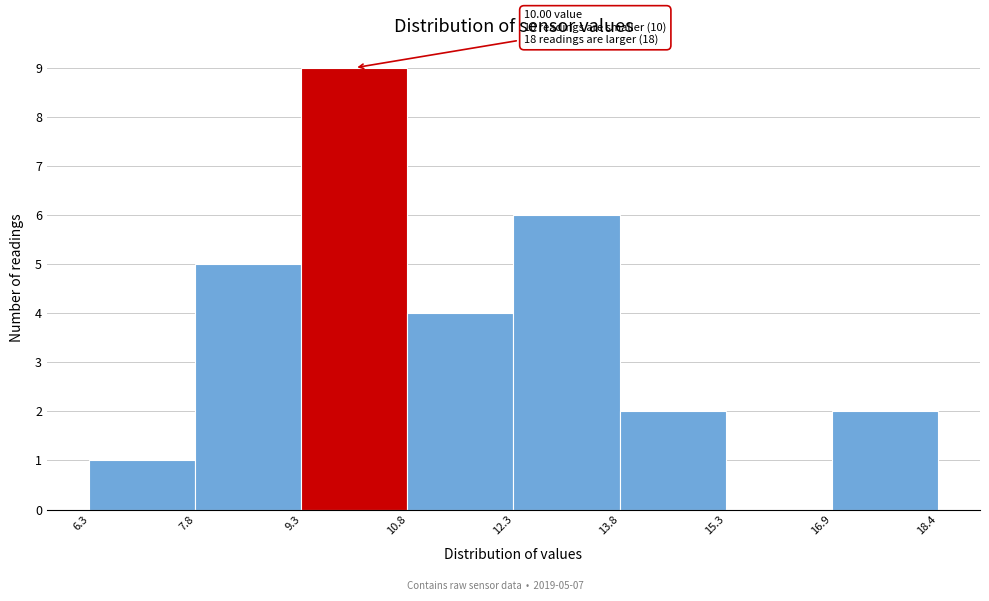

Which range on the x-axis has the tallest bar?

9.3 to 10.8